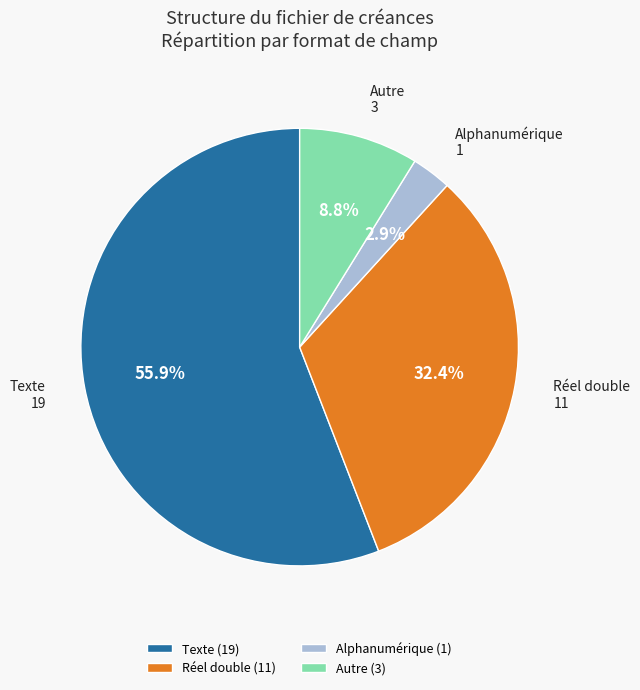

Approximately how many times larger is the value at Réel double (11) compared to Autre (3)?

3.7